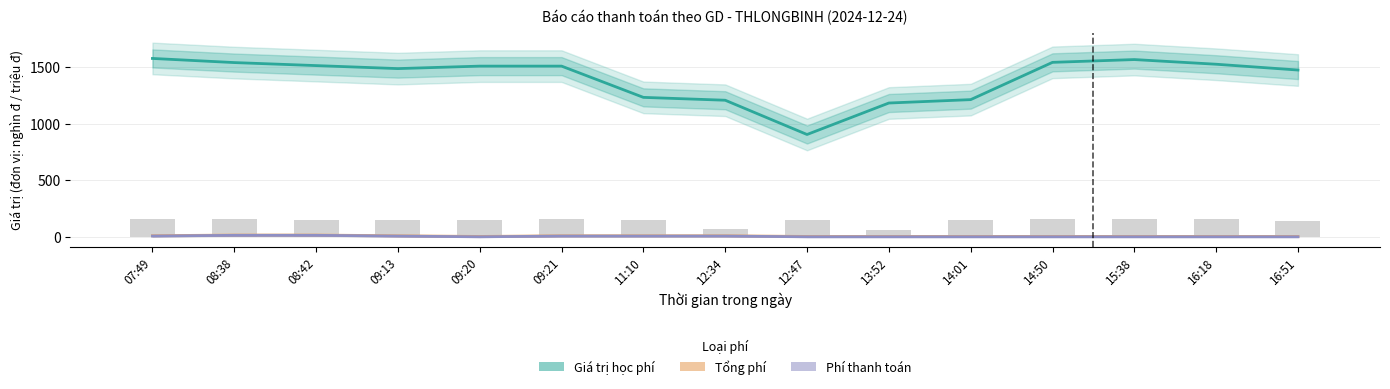

At which category is the sum across all series the highest?

07:49